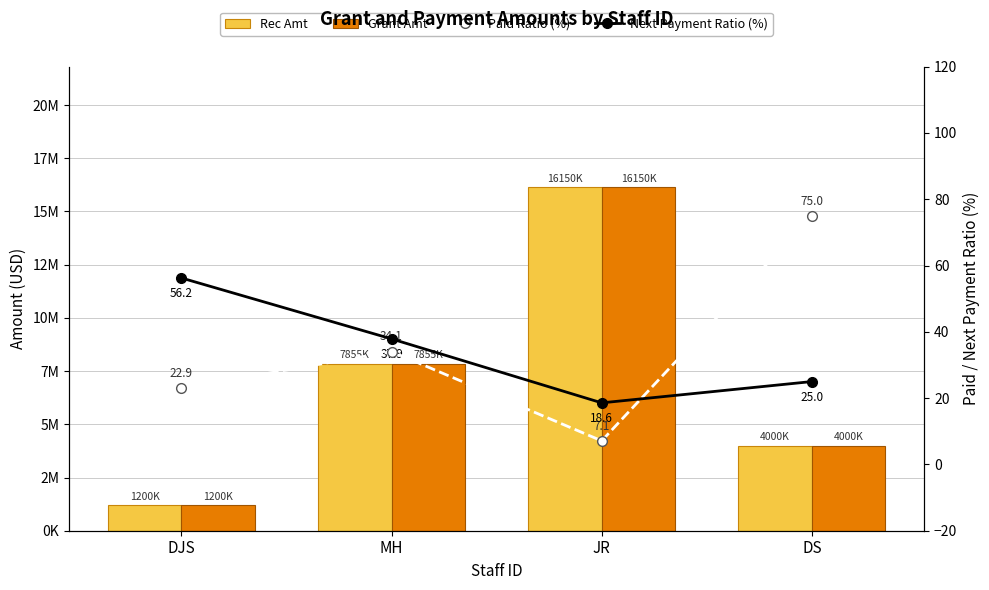

What is the label of the 3rd bar from the right?

MH